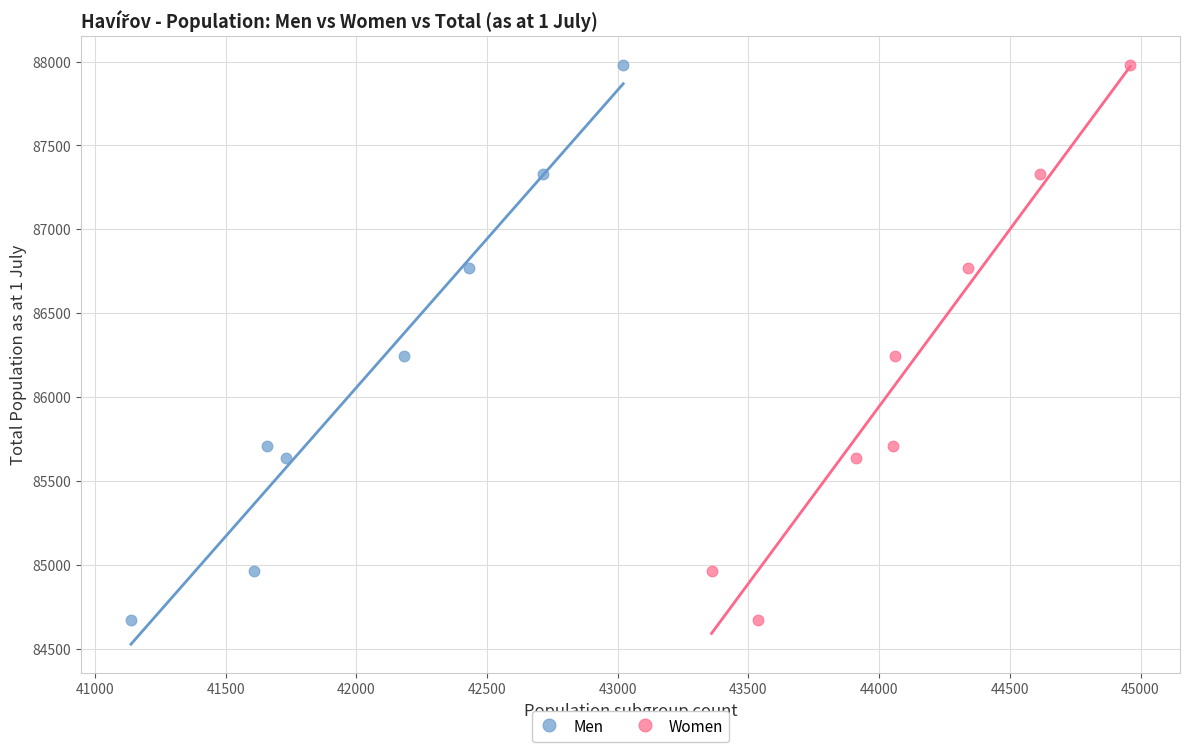

What are all the series names shown in the legend?

Men, Women